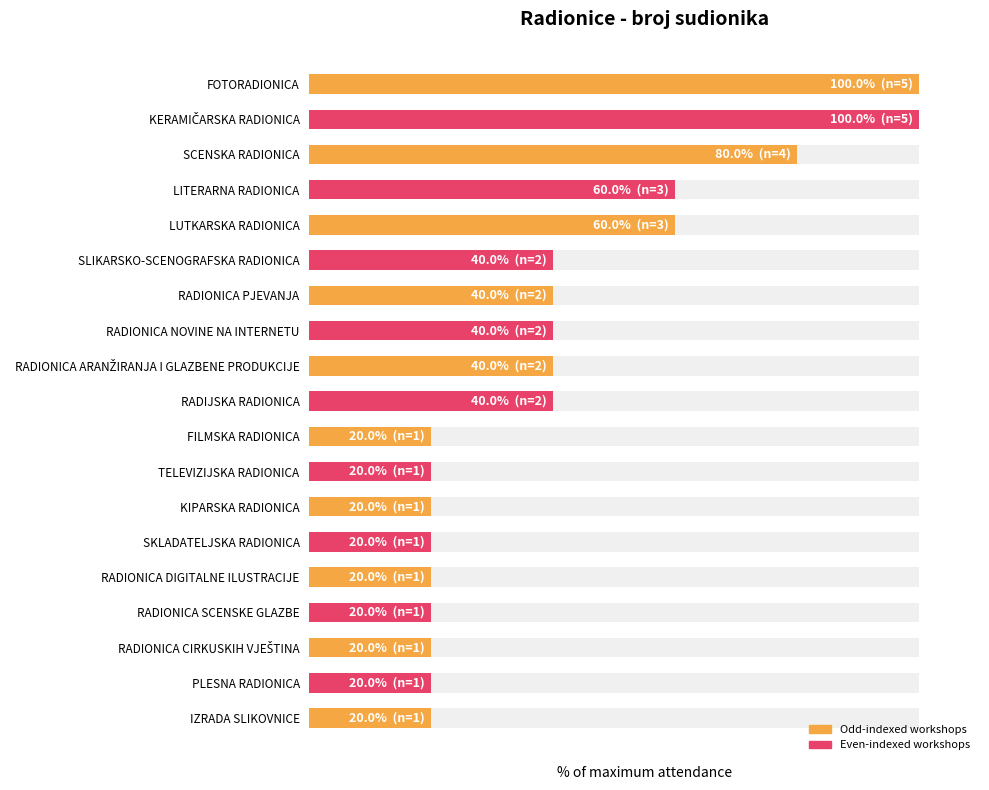

Reading left to right, list all the values displayed in this chart.

100	100	80	60	60	40	40	40	40	40	20	20	20	20	20	20	20	20	20